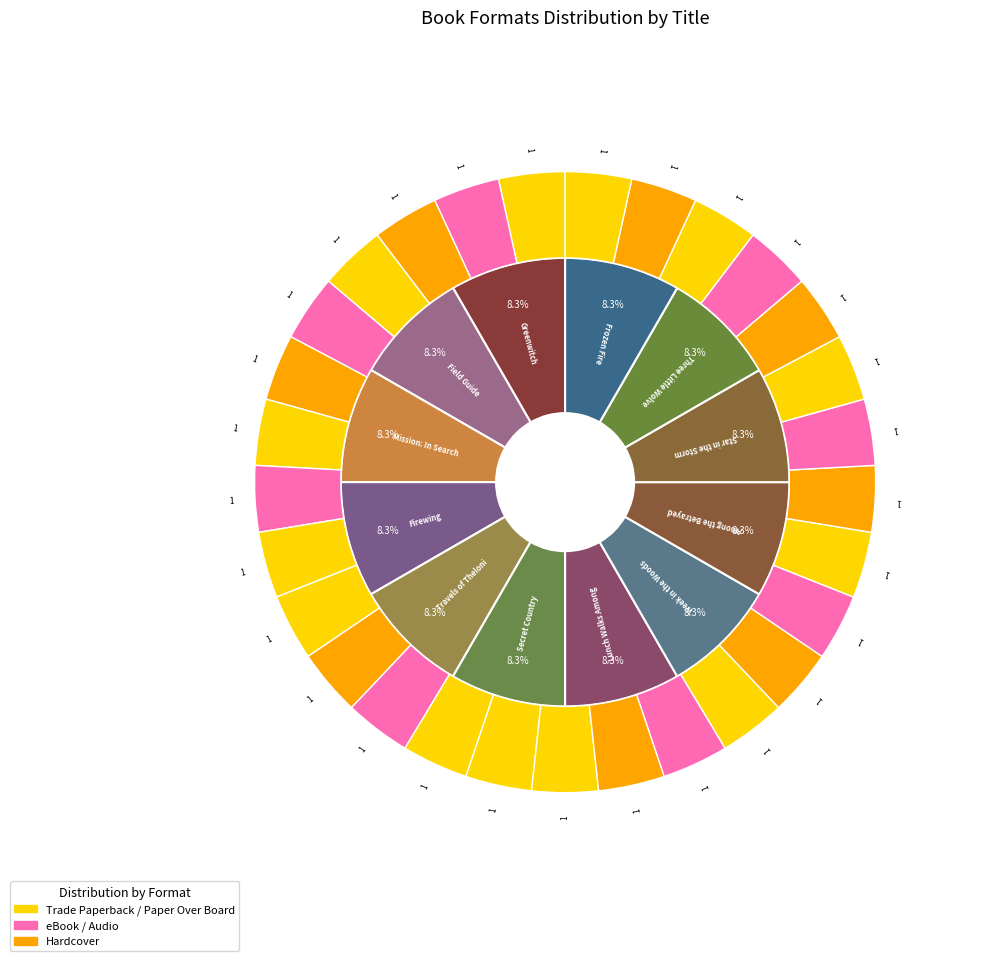

Count the number of slices in the pie.

12